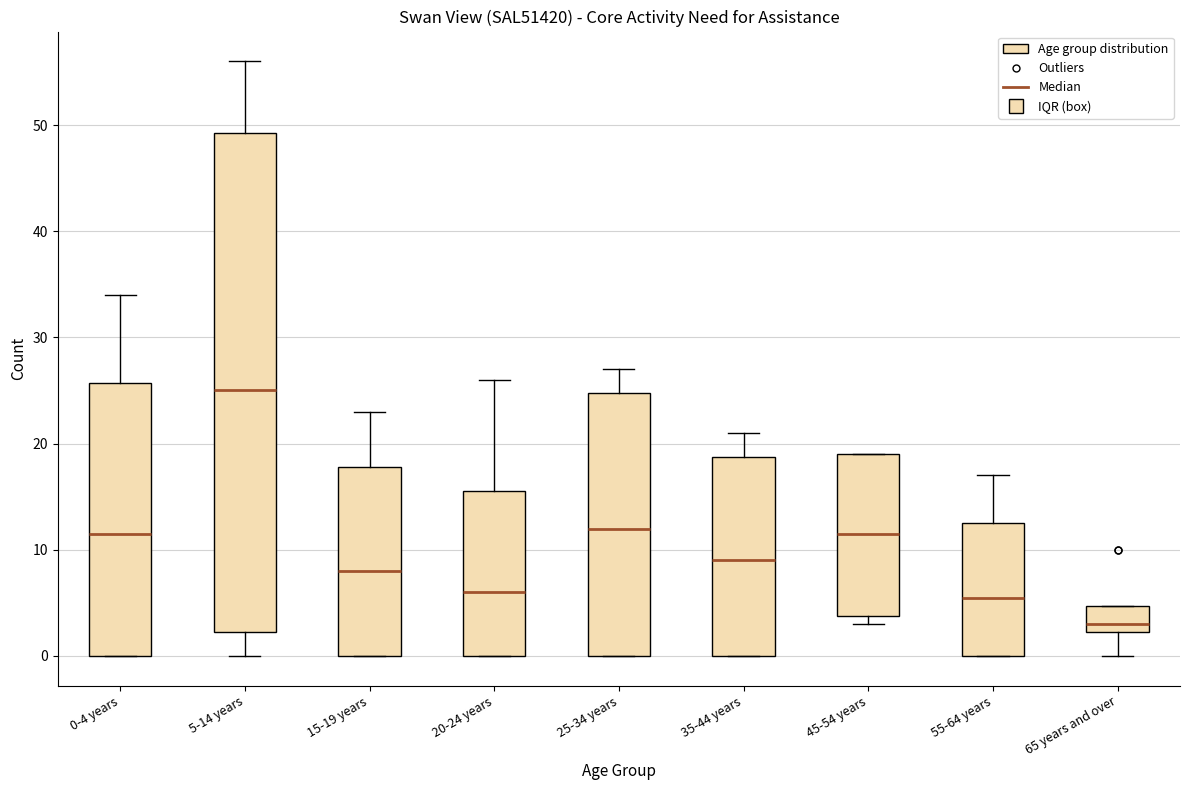

Which box's median line is the highest?

5-14 years